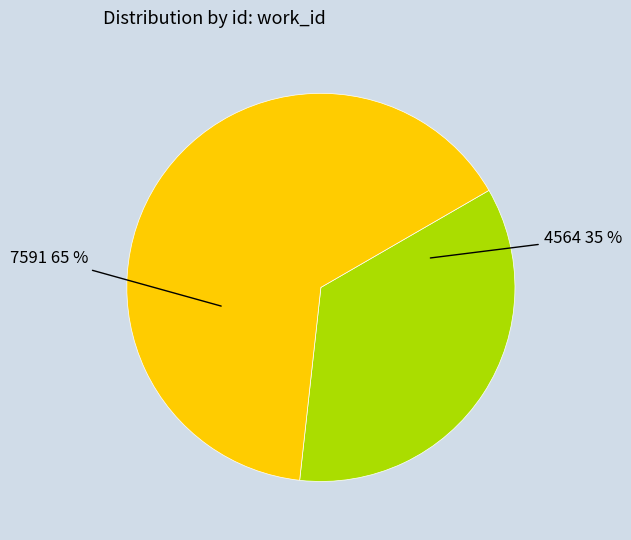

Is there any slice that represents more than half of the pie?

Yes